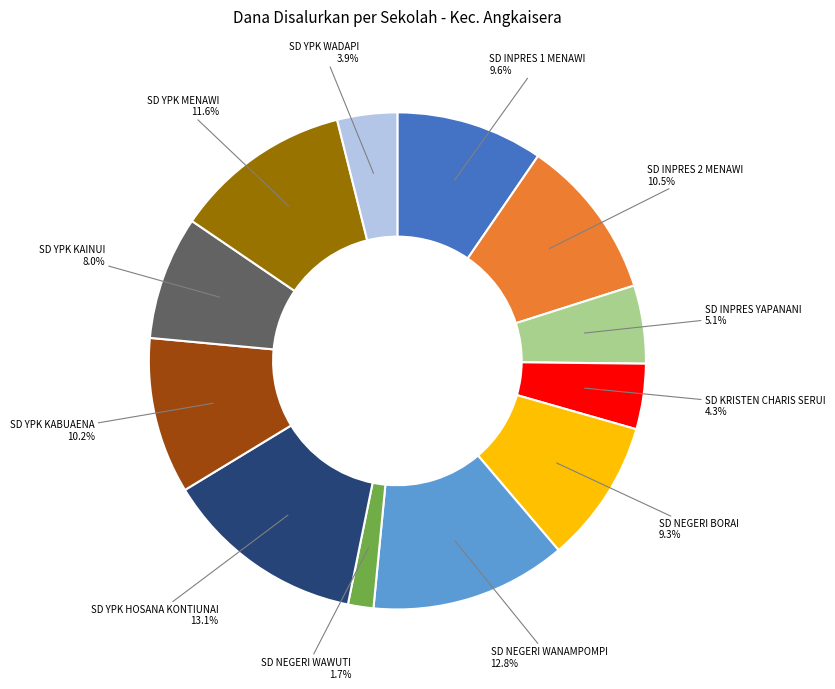

The SD YPK KABUAENA slice represents 10% of the pie. True or false?

True